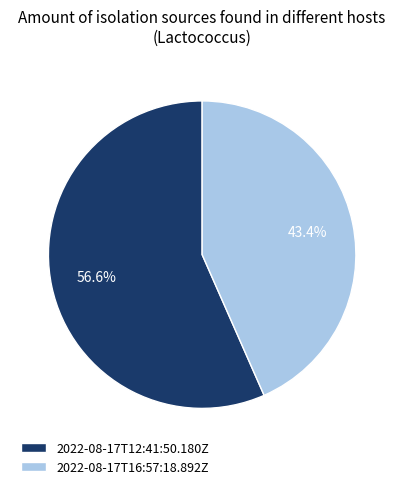

To the nearest percent, what is the average slice percentage?

50%